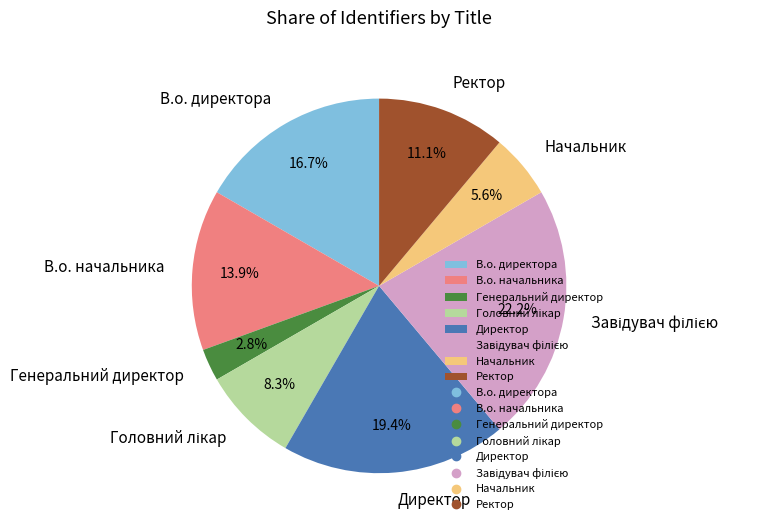

Which category has the smallest portion of the pie?

Генеральний директор